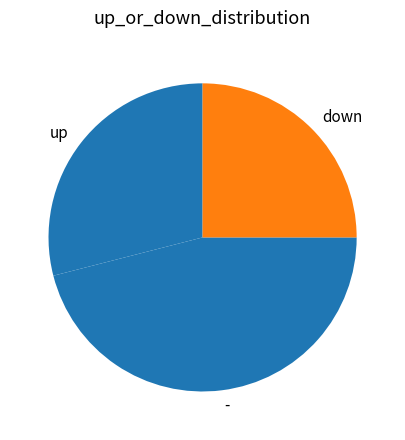

Is it true that - is 40% of the pie?

False